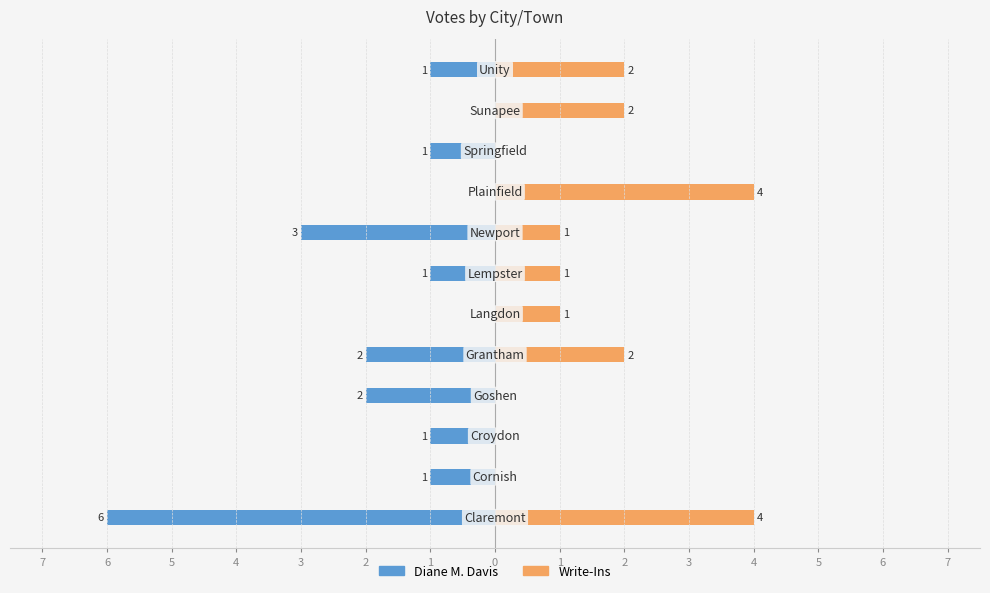

How many values in Write-Ins are above zero?

8